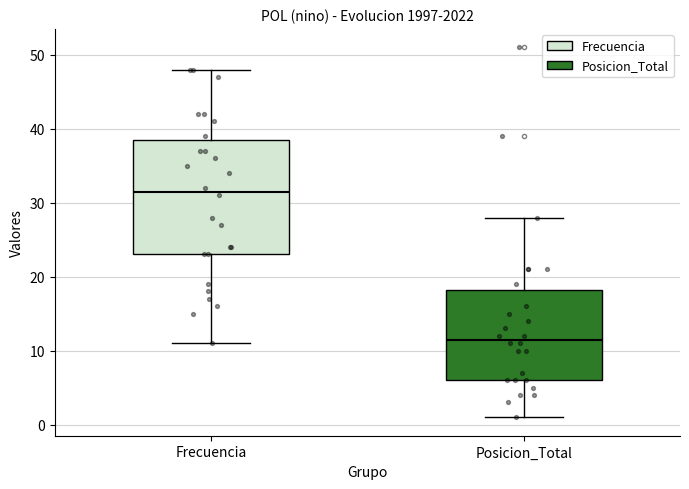

Which box's median line is the highest?

Frecuencia